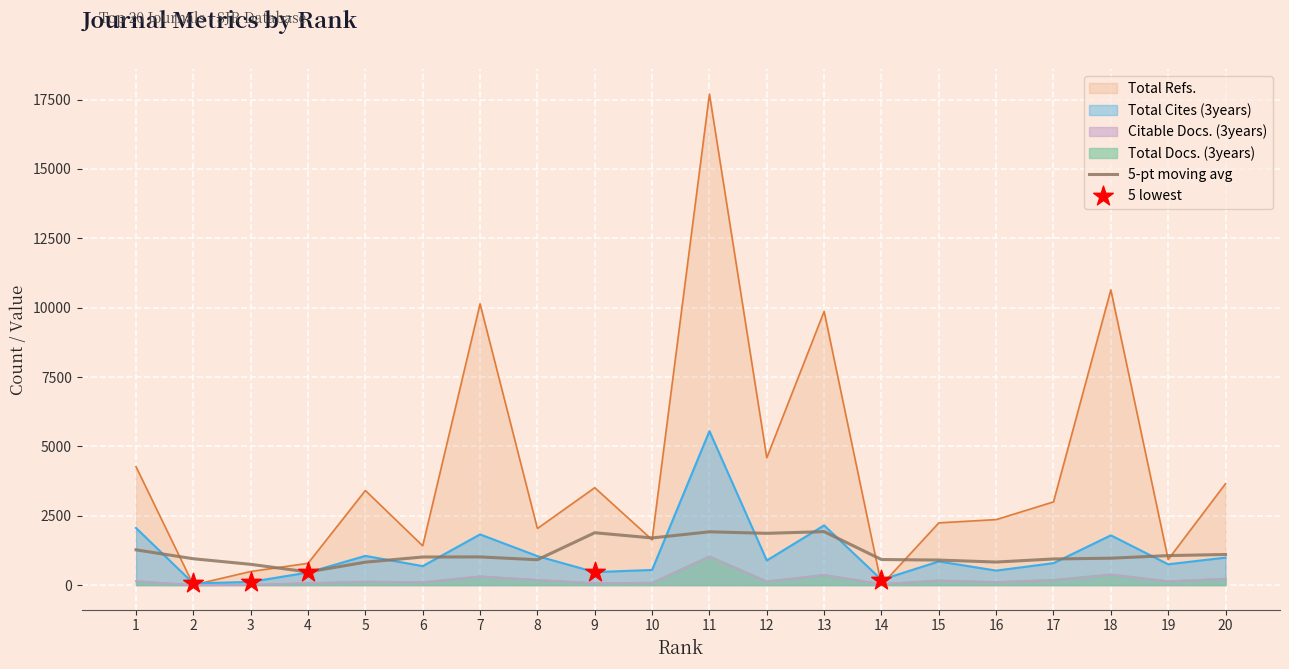

What are all the series names shown in the legend?

Total Cites (3years), Total Refs., Total Docs. (3years), Citable Docs. (3years)